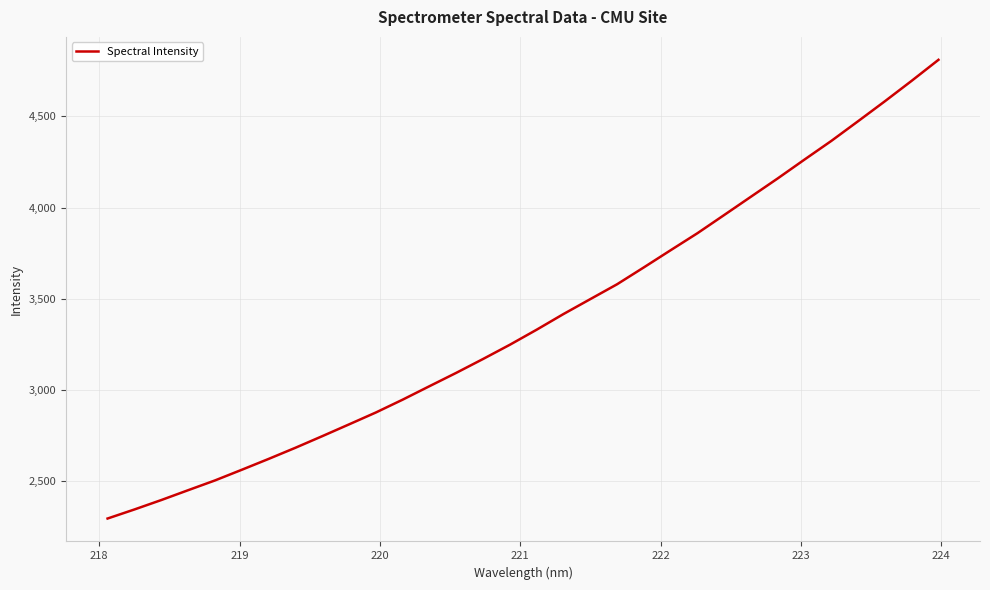

How many lines are shown in the chart?

1